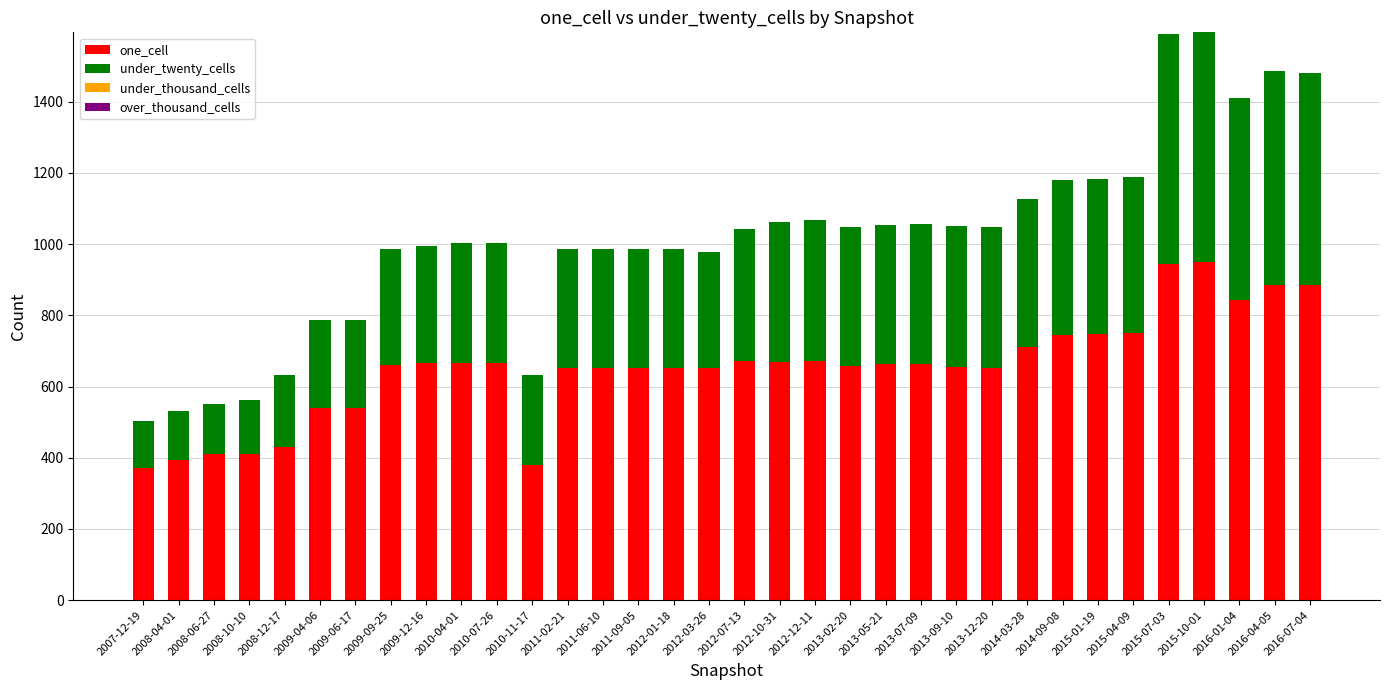

The value of one_cell at 2013-05-21 is 1097. True or false?

False